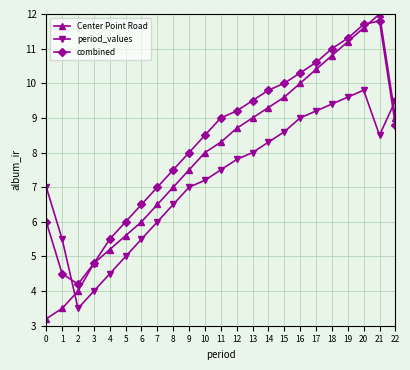

What is the difference between the Center Point Road values at 7 and 11?

1.8